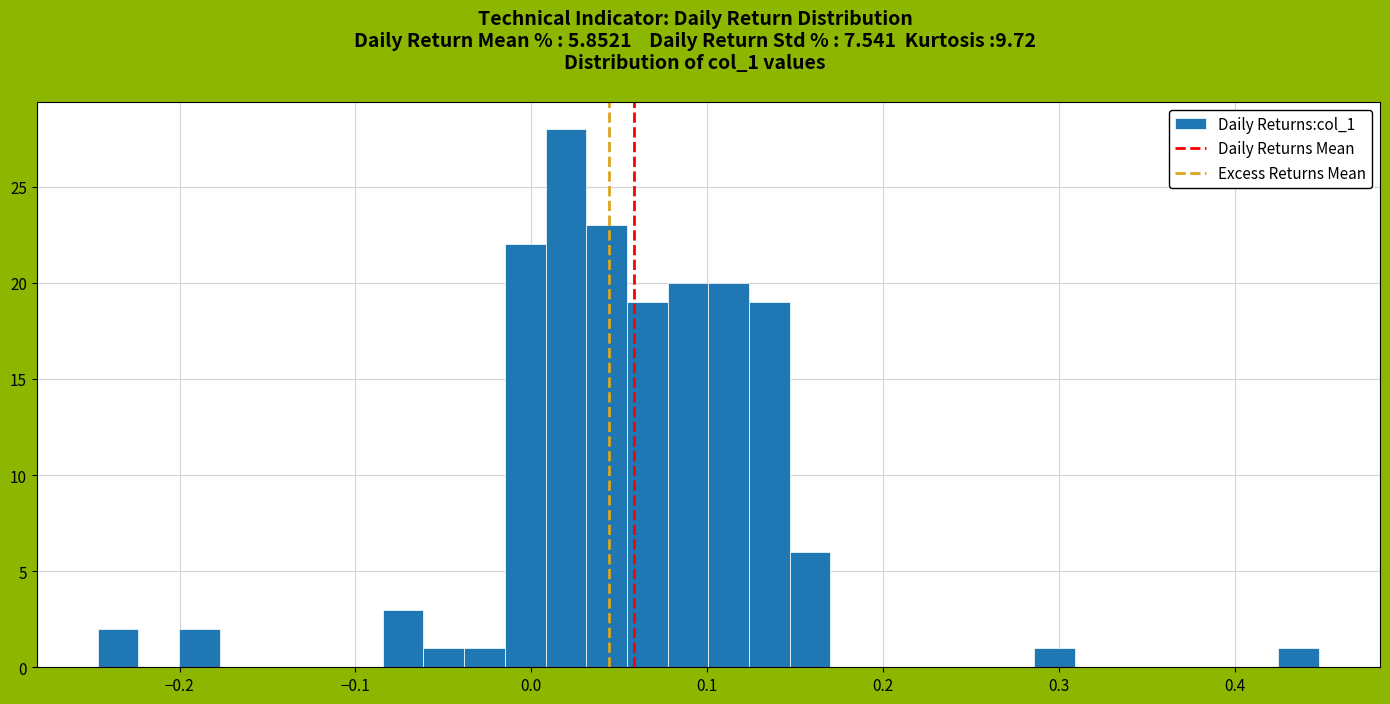

Read against the x-axis, roughly where is the centre of the tallest bar?

0.02